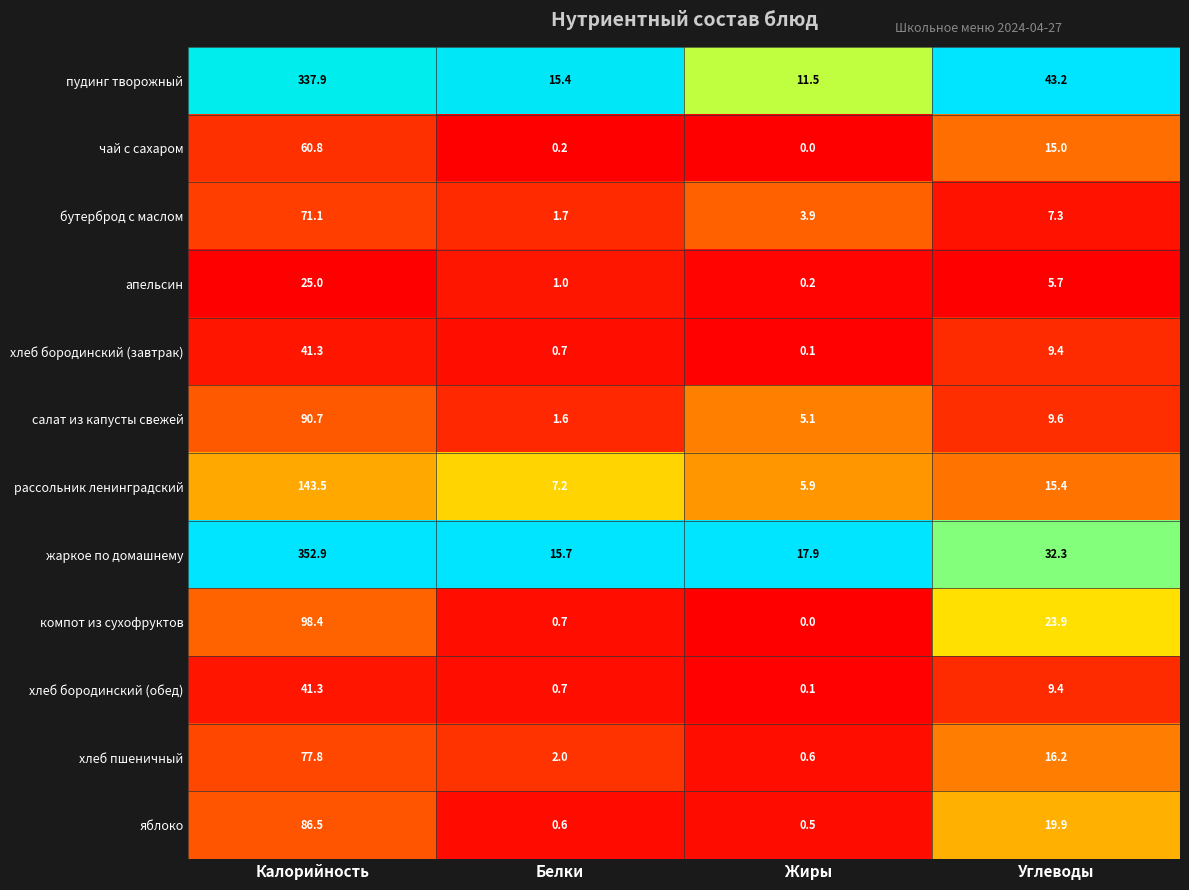

At which category does the chart reach its minimum across all series?

Жиры